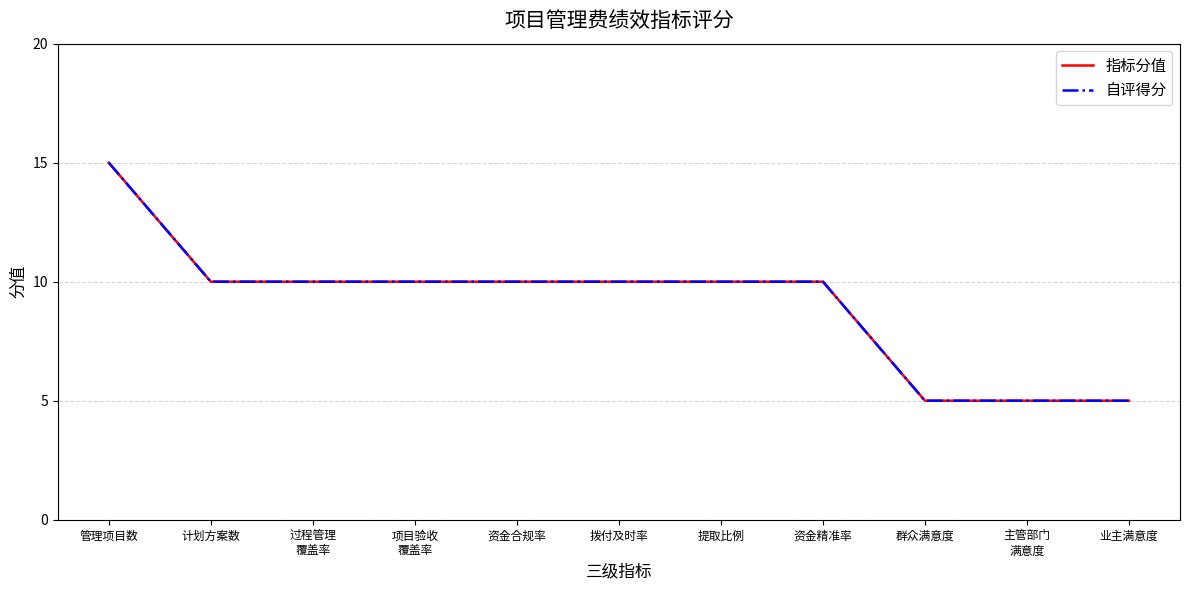

What is the average value of the 指标分值 series?

9